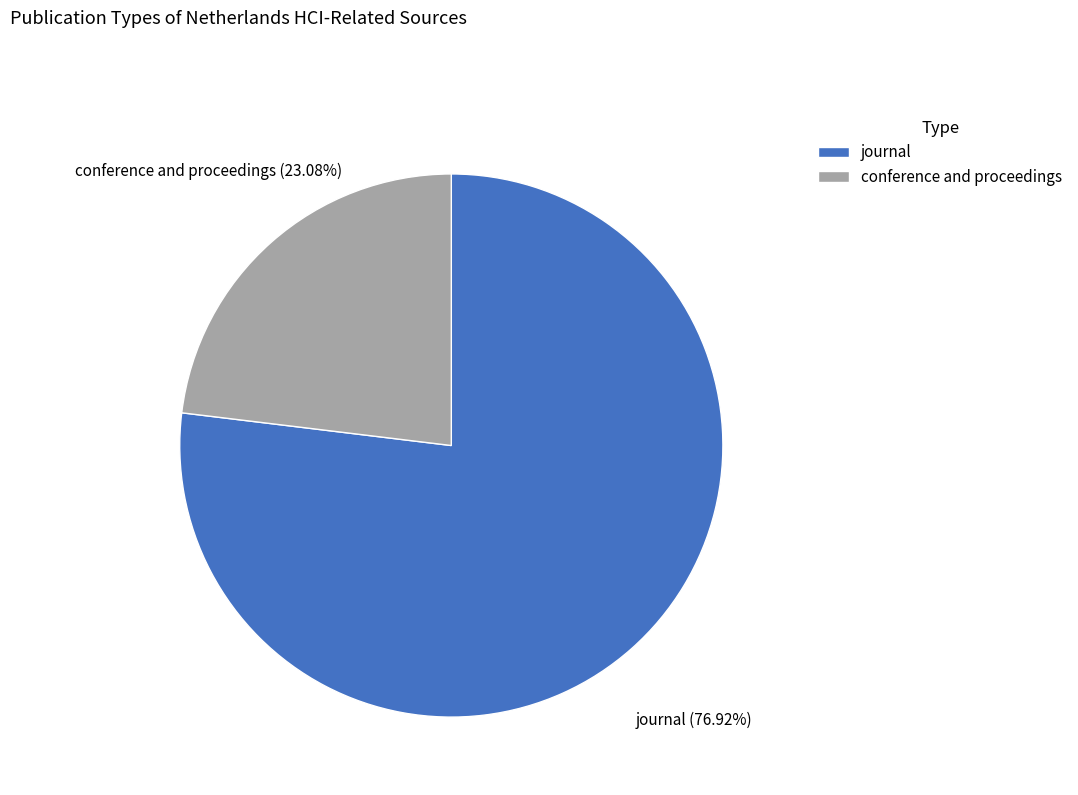

To the nearest percent, what is the difference between the conference and proceedings and journal slice percentages?

54%